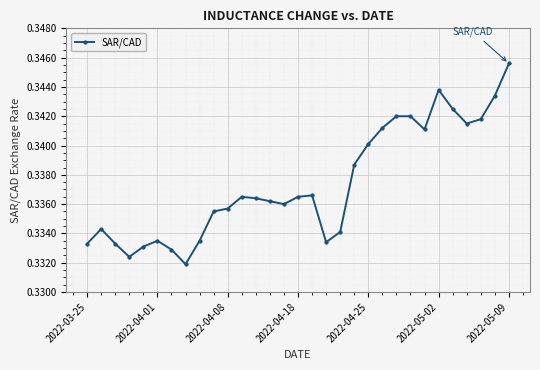

True or false: there are more than 0 points higher than both neighbors.

True